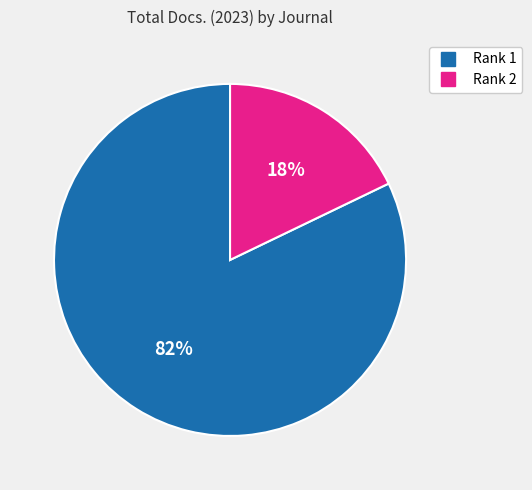

Does any single category account for the majority?

Yes